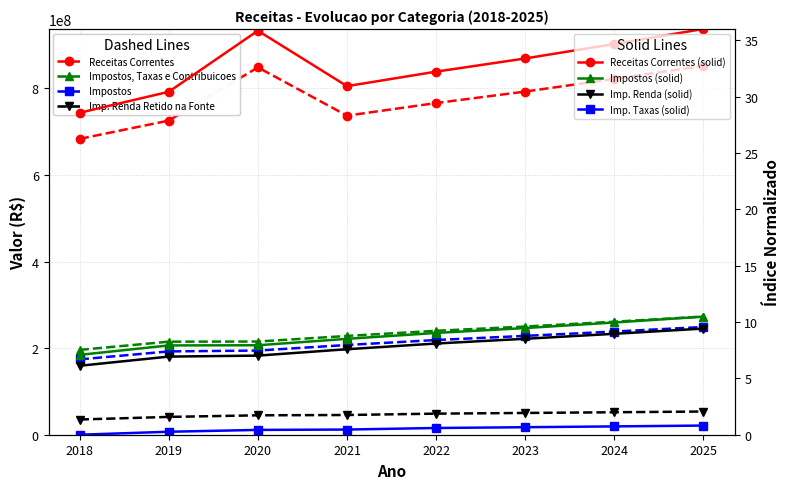

At which label is Impostos closest to 7?

2020